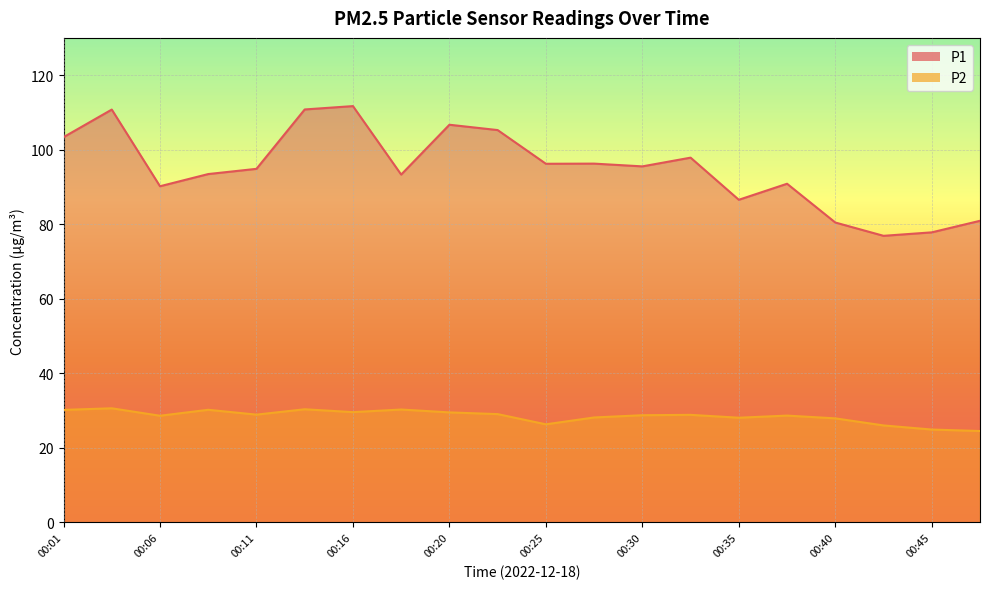

Which category has the lowest value in the P1 series?

00:42